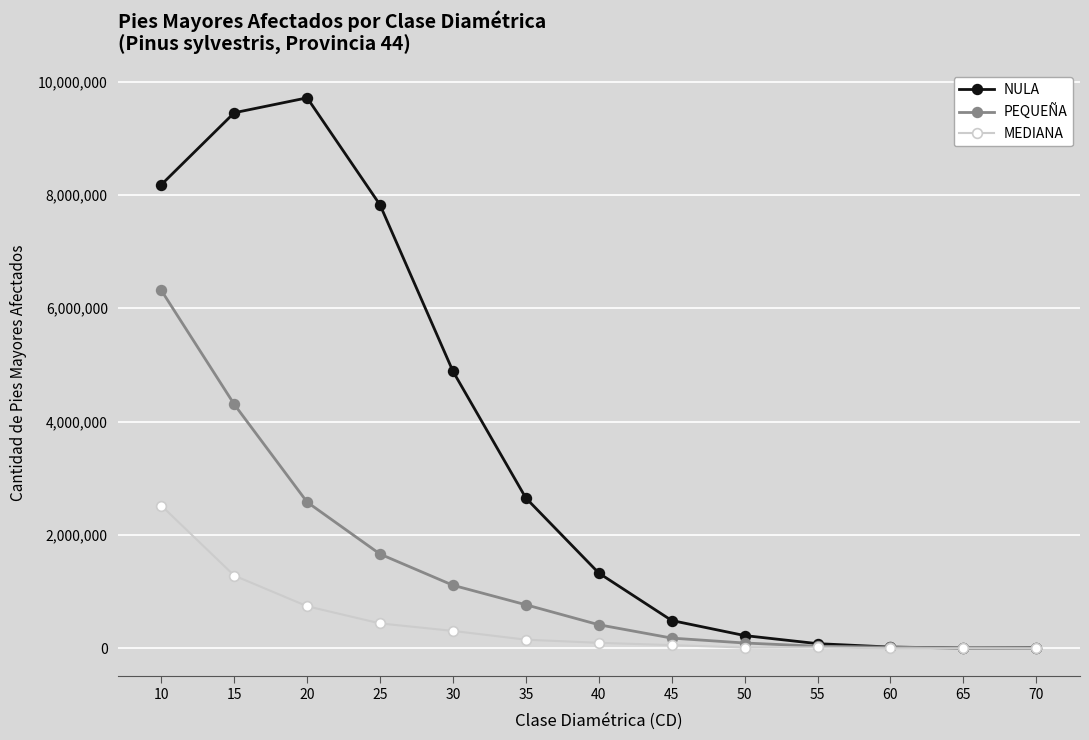

What is the value of the PEQUEÑA point at the 3rd from the left?

2580167.7